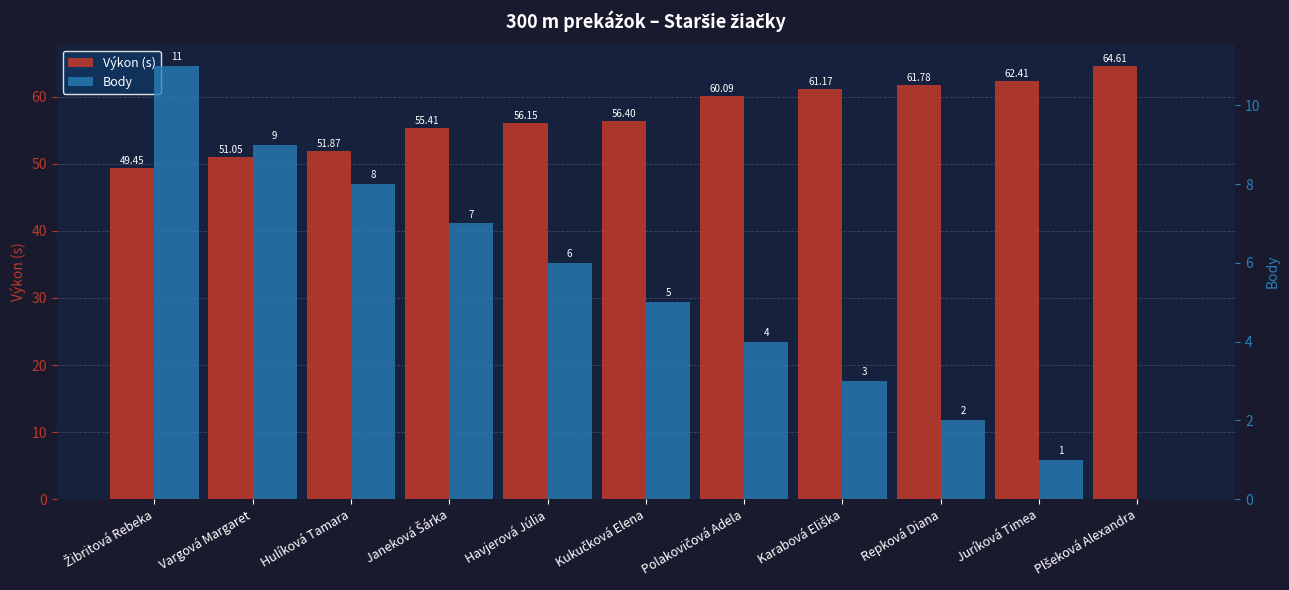

The value of Body at Janeková Šárka is 9.6. True or false?

False